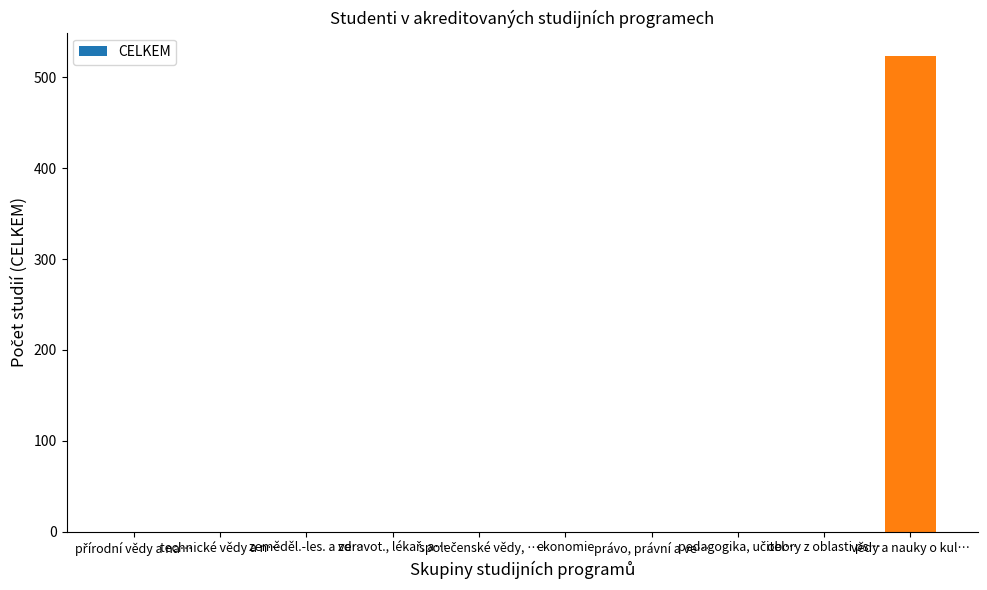

At which category does the chart reach its peak across all series?

vědy a nauky o kul…